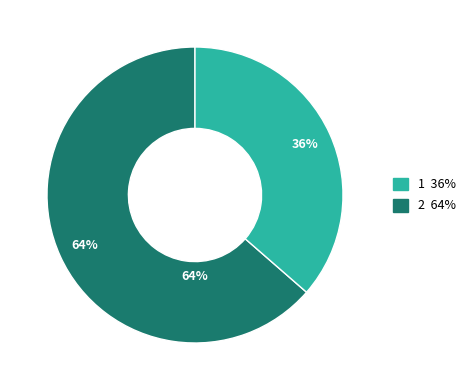

True or false: Common Stock, Shares Issued accounts for 43% of the total.

False